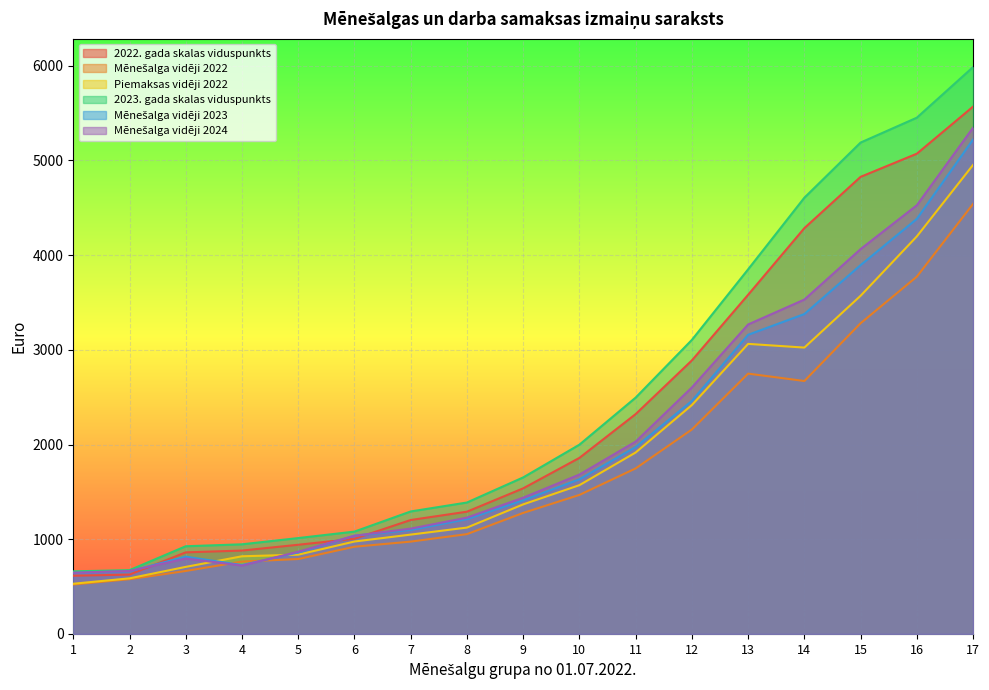

Reading left to right, list all the values displayed in this chart.

2022. gada skalas viduspunkts: 614.8	626.4	861.3	880.3	941.7	1005.2	1203.1	1290.9	1537.4	1859.1	2321.5	2888.6	3581.7	4285.3	4827.1	5071.5	5568.8
Mēnešalga vidēji 2022: 522.0	578.0	665.0	764.0	791.0	921.0	975.0	1054.0	1278.0	1468.0	1748.0	2159.0	2749.0	2671.0	3281.0	3773.0	4541.0
Piemaksas vidēji 2022: 530.0	587.0	708.0	820.0	837.0	976.0	1049.0	1123.0	1368.0	1571.0	1916.0	2417.0	3063.0	3024.0	3571.0	4198.0	4953.0
2023. gada skalas viduspunkts: 660.9	673.4	925.9	946.4	1012.3	1080.6	1293.3	1387.7	1652.7	1998.5	2495.6	3105.3	3850.3	4606.7	5189.1	5451.8	5986.5
Mēnešalga vidēji 2023: 645.0	662.0	816.0	727.0	860.0	1037.0	1098.0	1212.0	1411.0	1633.0	1973.0	2461.0	3159.0	3378.0	3895.0	4383.0	5221.0
Mēnešalga vidēji 2024: 646.0	665.0	796.0	722.0	868.0	1037.0	1112.0	1228.0	1439.0	1683.0	2031.0	2603.0	3268.0	3531.0	4064.0	4527.0	5346.0